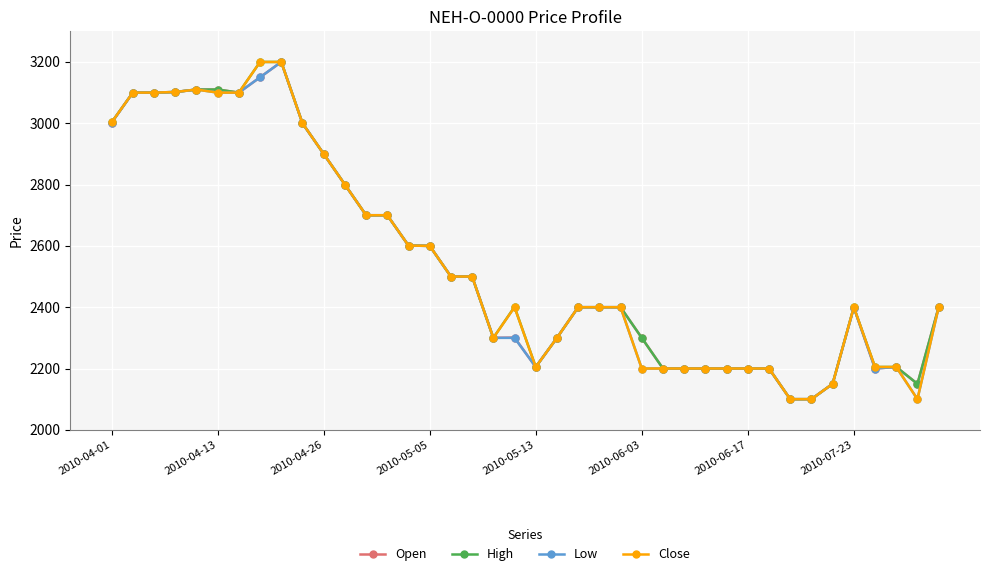

What is the value of the Close point at the 11th from the left?

2900